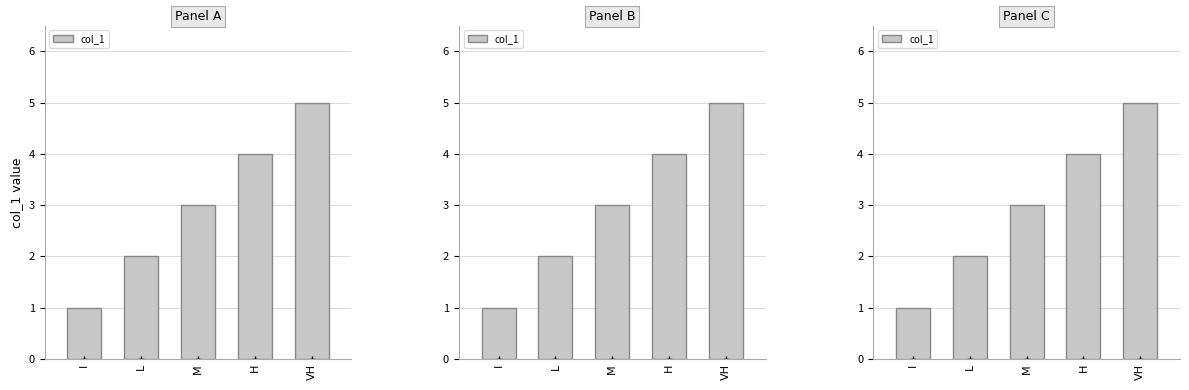

Which category has the lowest value across all series?

I